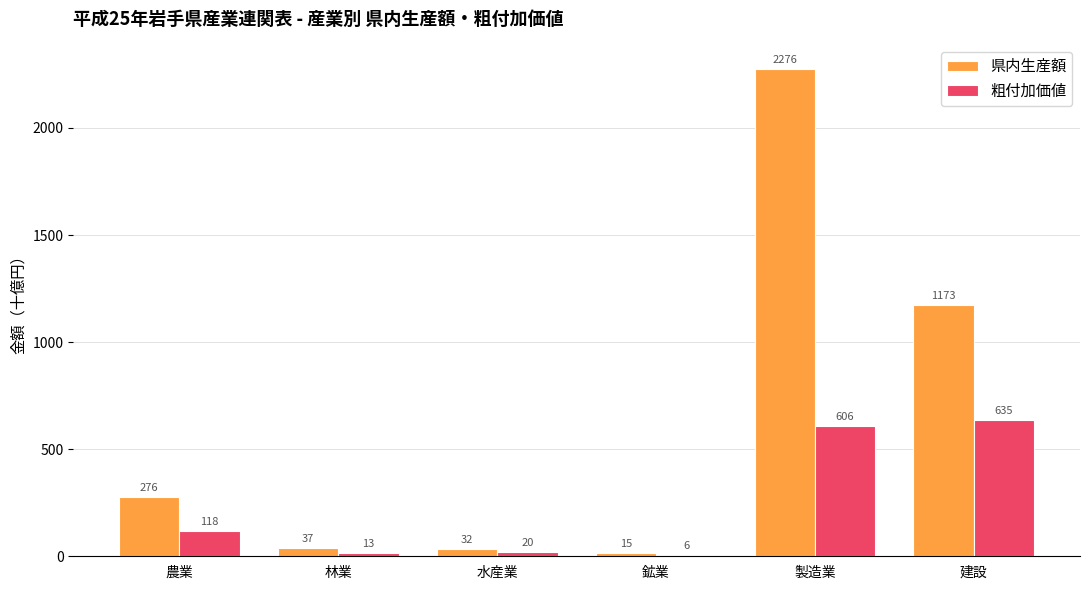

What is the approximate value of 県内生産額 at 農業?

276.0